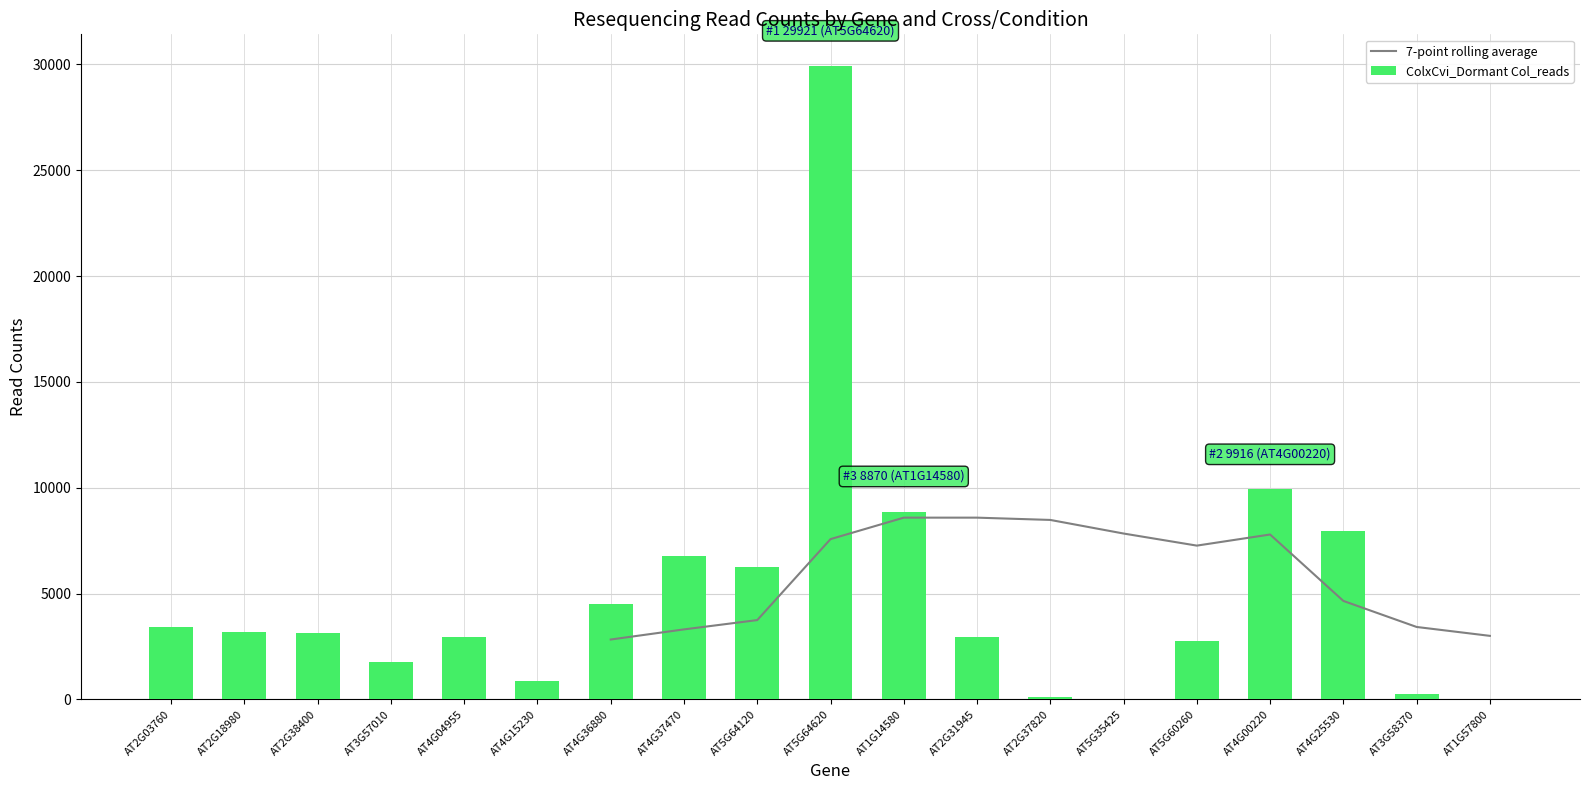

What value does the ColxCvi_Dormant Col_reads series have at AT2G18980, to the nearest 50?

3150